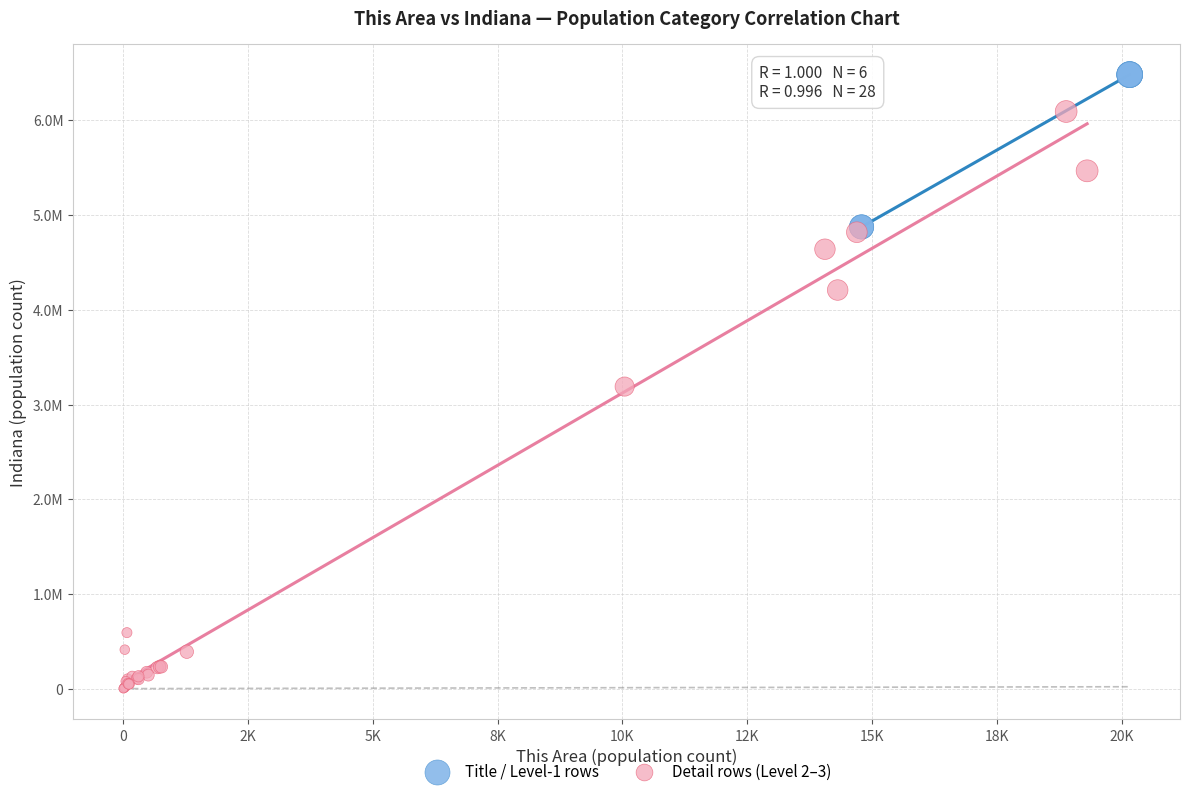

What are all the series names shown in the legend?

Title / Level-1 rows, Detail rows (Level 2–3)